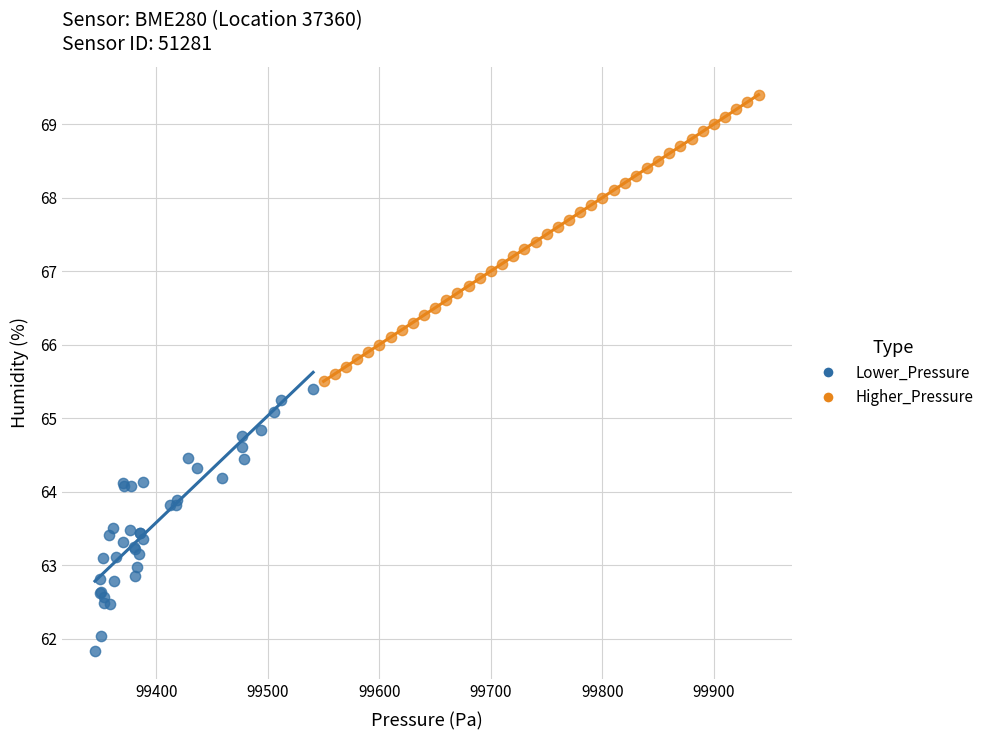

Which series contains the highest Y value?

Higher_Pressure